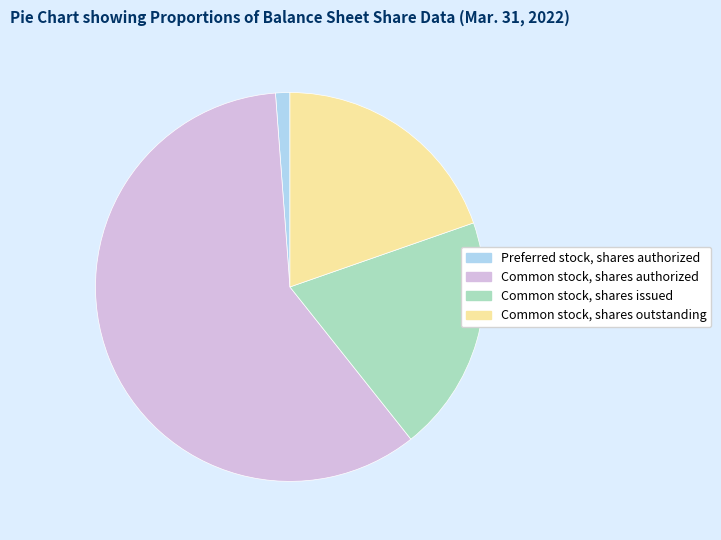

Is there any slice that represents more than half of the pie?

Yes